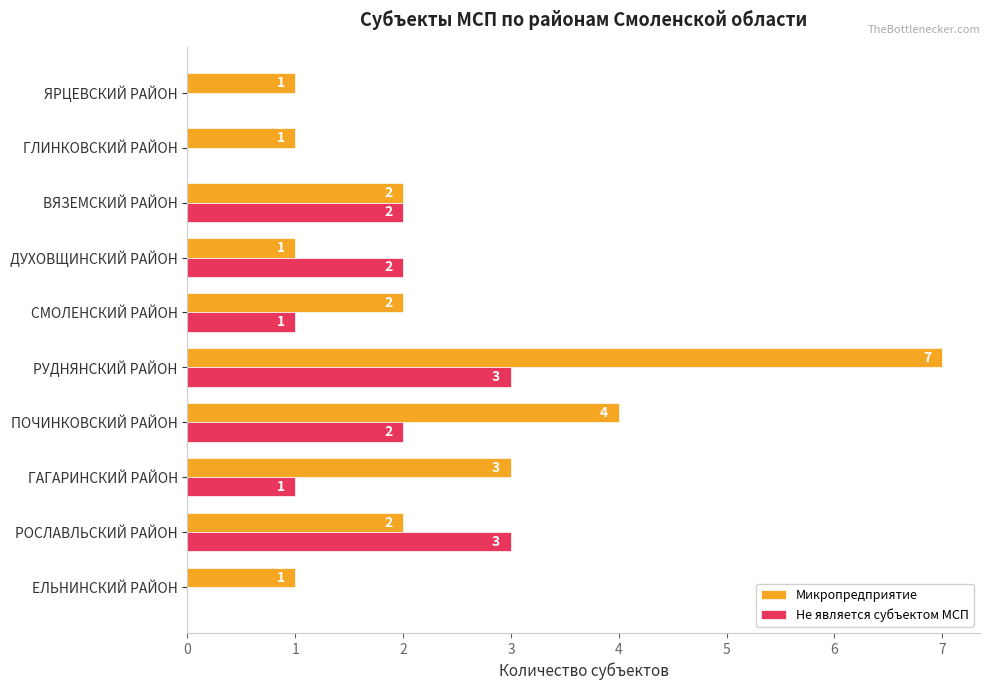

True or false: Микропредприятие has a value of 3 at ГАГАРИНСКИЙ РАЙОН.

True